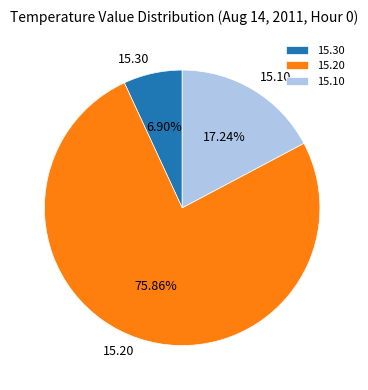

To the nearest percent, what is the average slice percentage?

33%